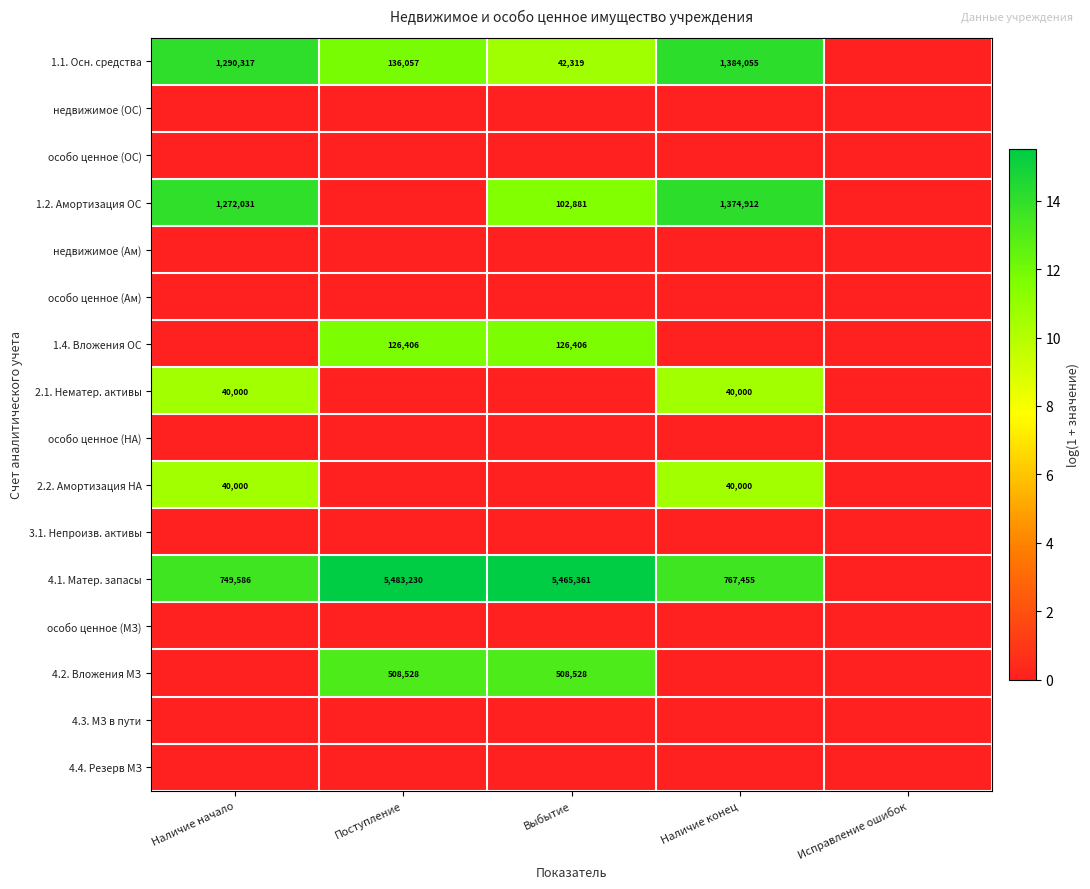

True or false: 2.1. Нематер. активы has a value of 18045 at Наличие конец.

False